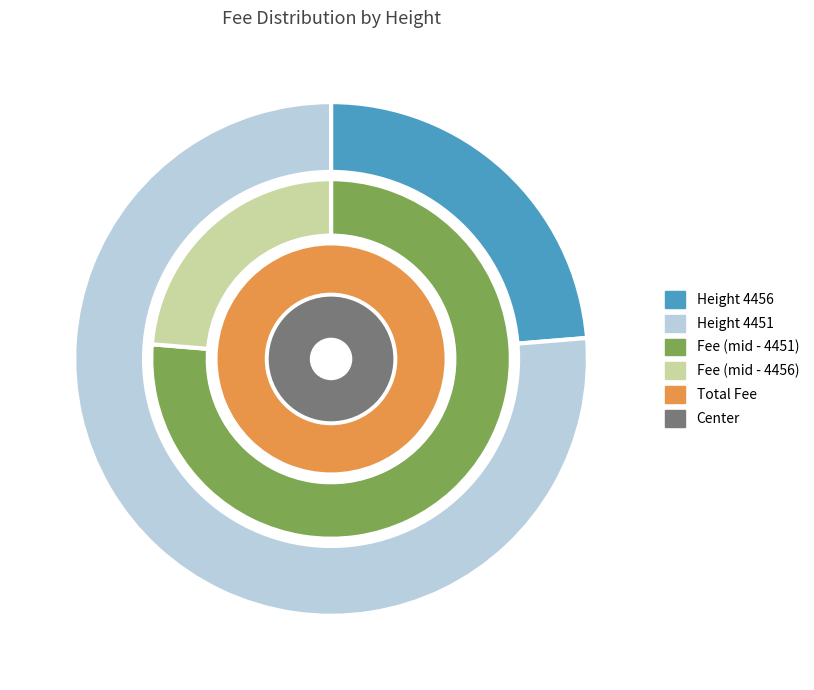

Is it true that 4451 is 76% of the pie?

True